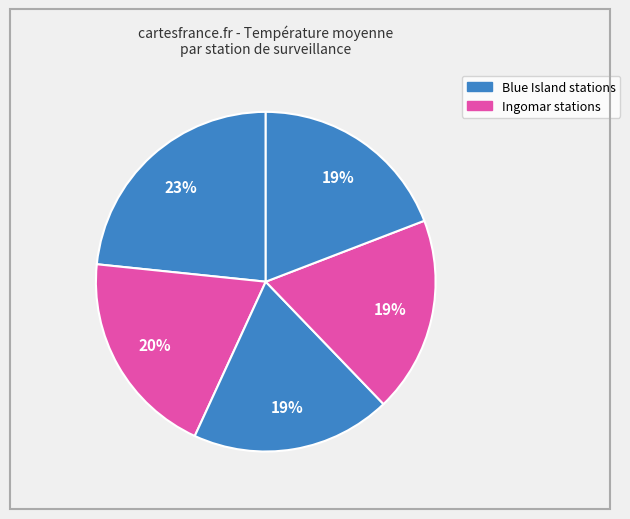

How many segments does this pie chart have?

5